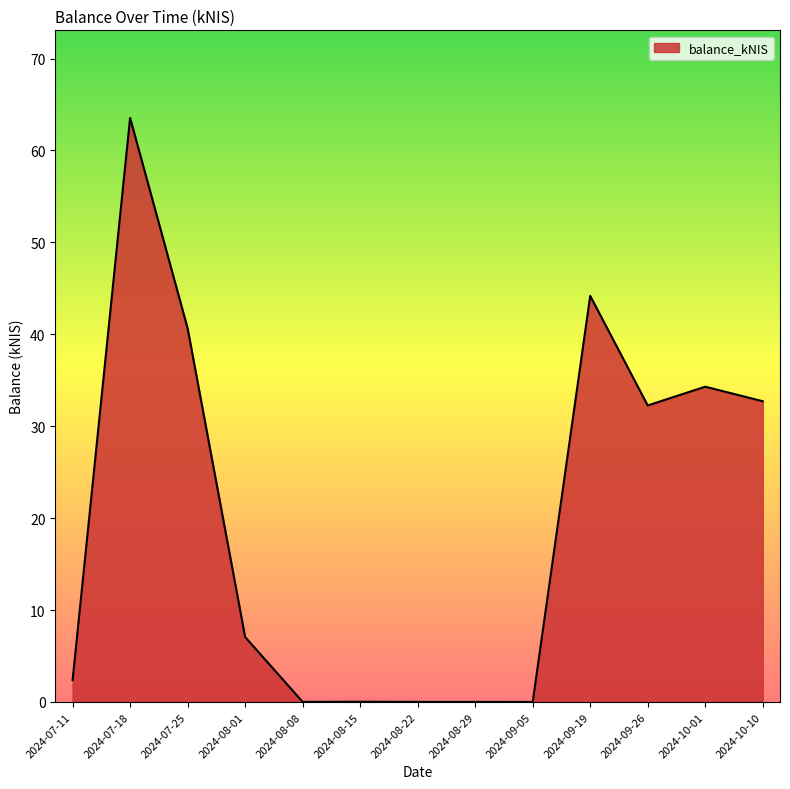

True or false: the data shows 44.2 at 2024-09-19.

True